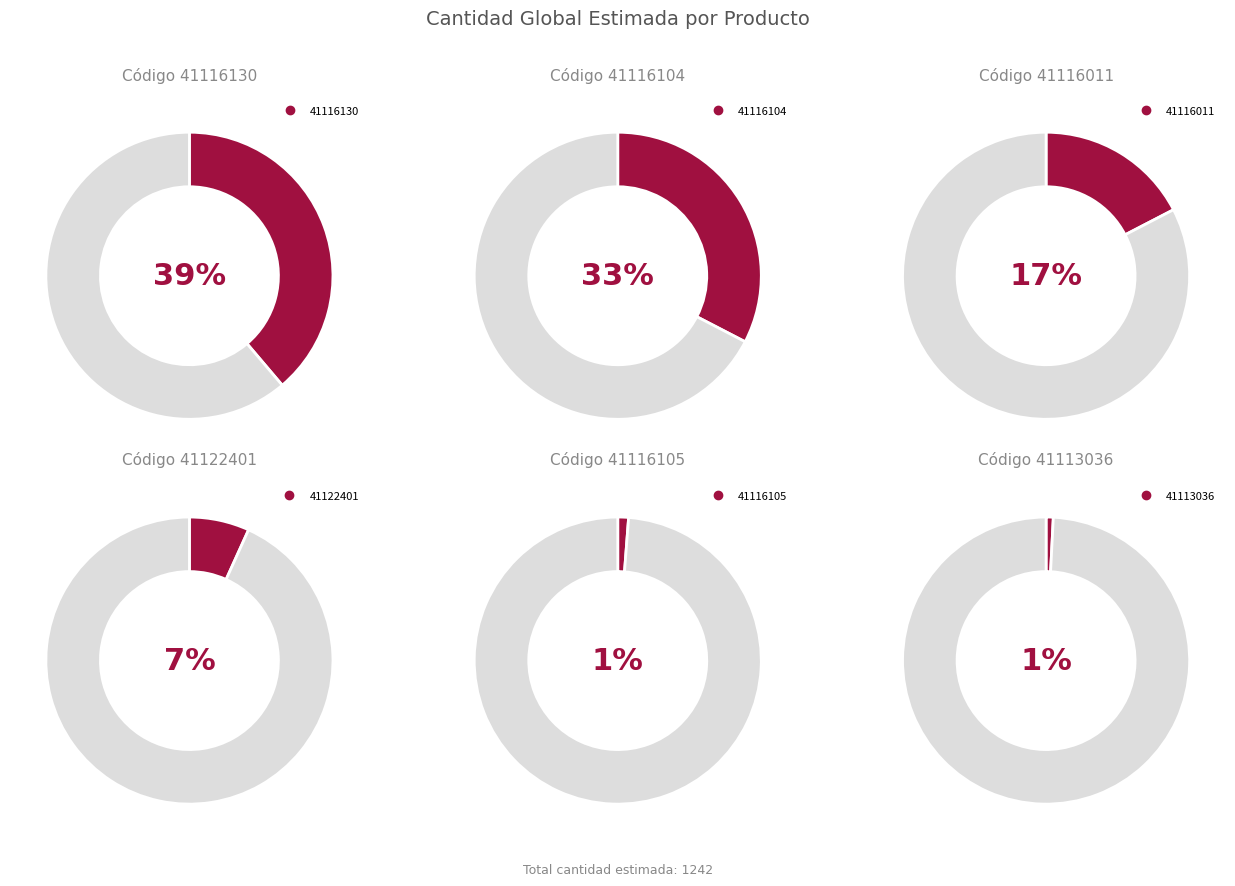

Is there a majority slice in this chart?

No